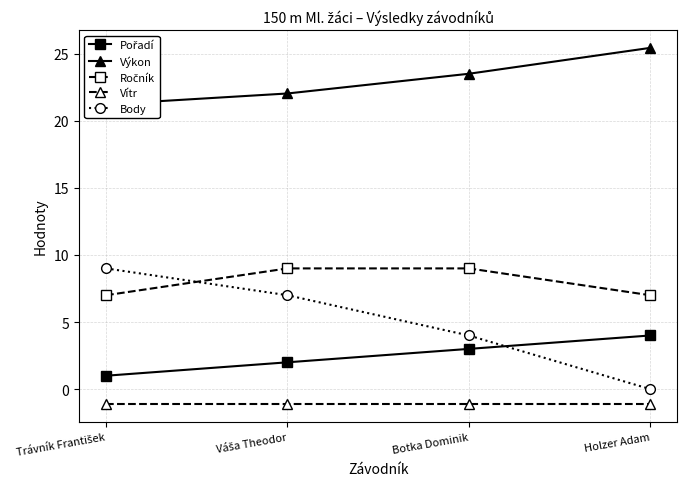

What is the label of the 4th point from the right?

Trávník František